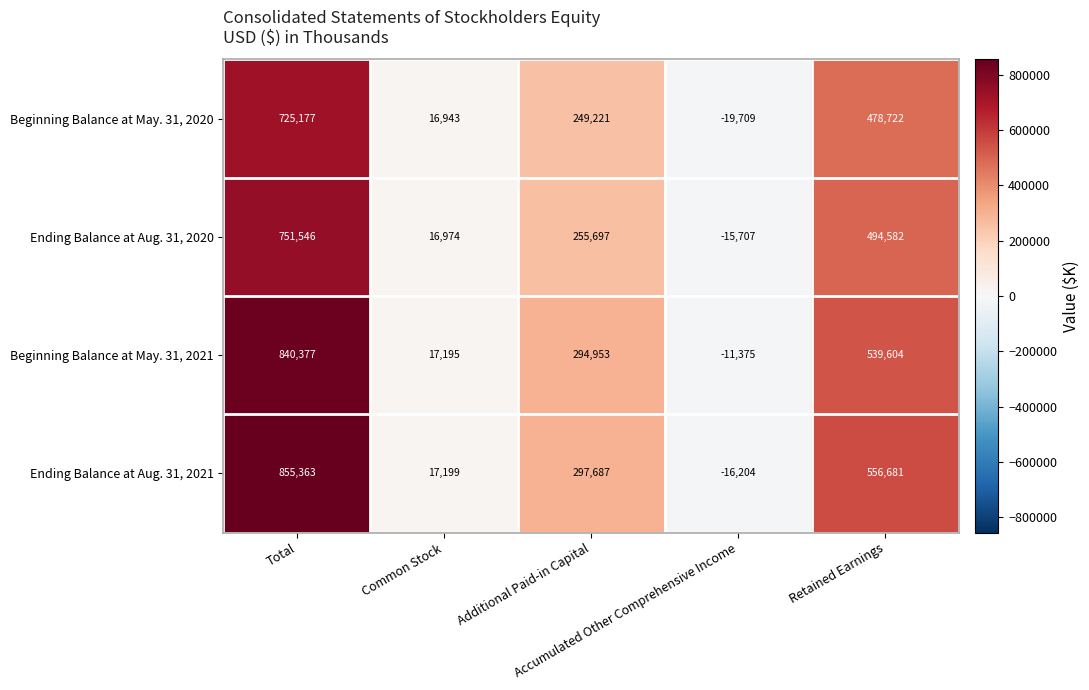

How many data points does each series have?

5